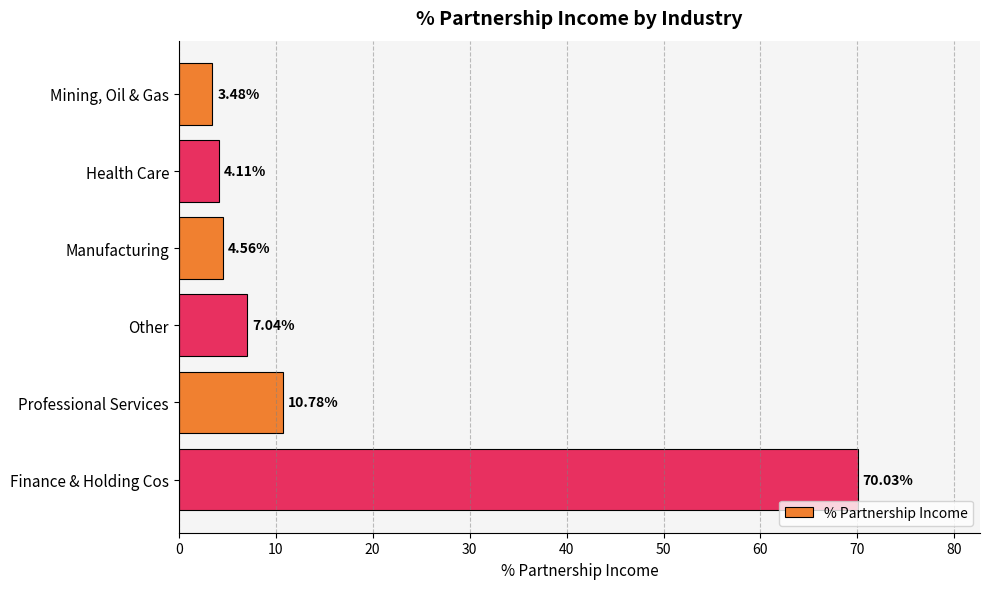

How many bars are there in total?

6